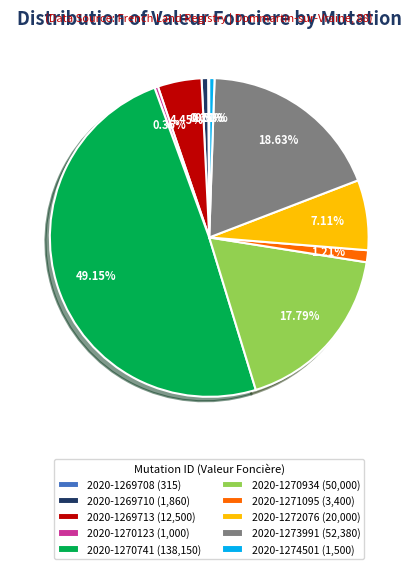

How much of the chart is everything except 2020-1270741?

50.9%